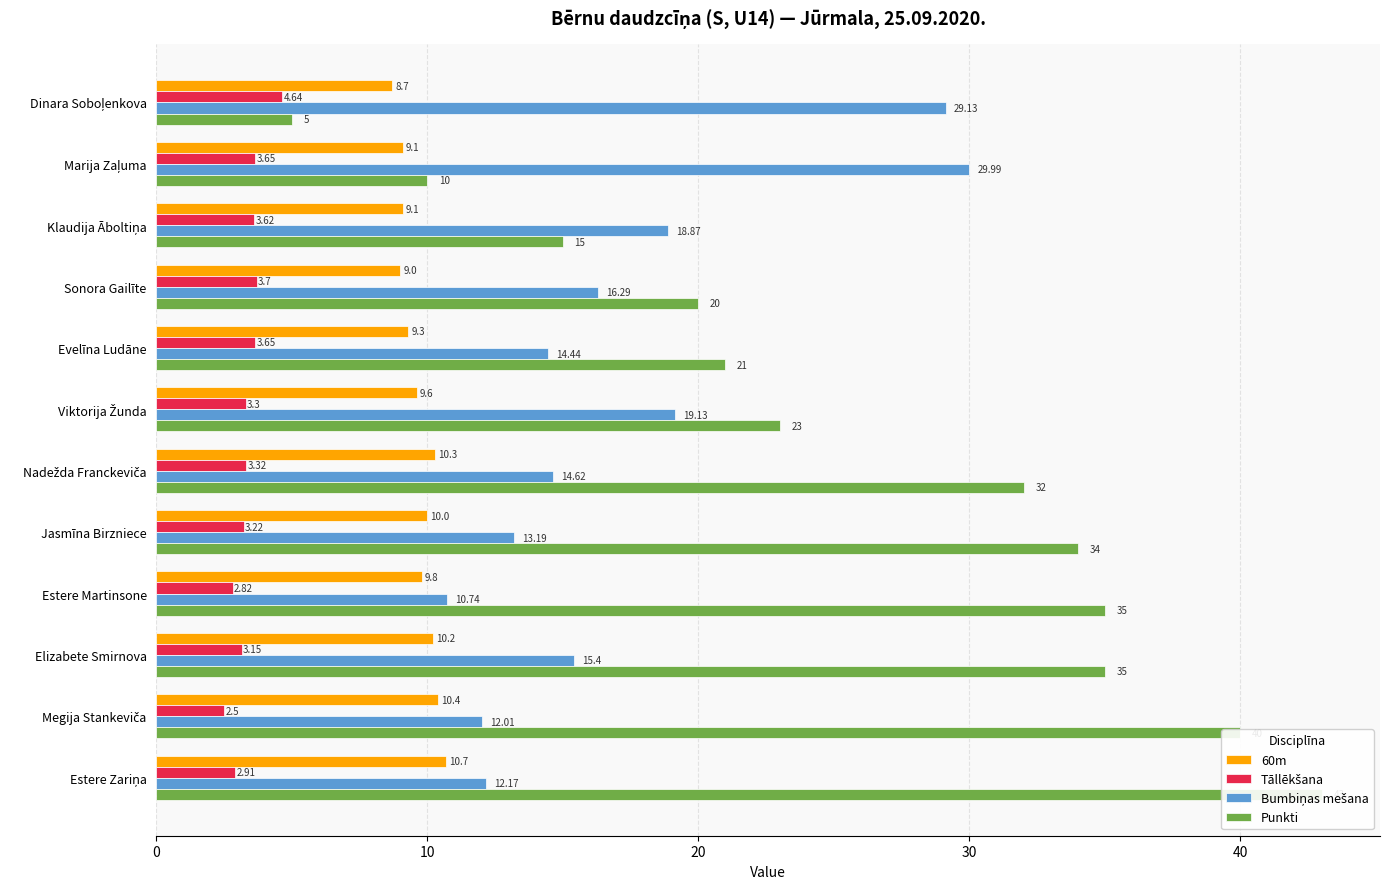

What is the label of the 6th bar from the right?

Nadežda Franckeviča